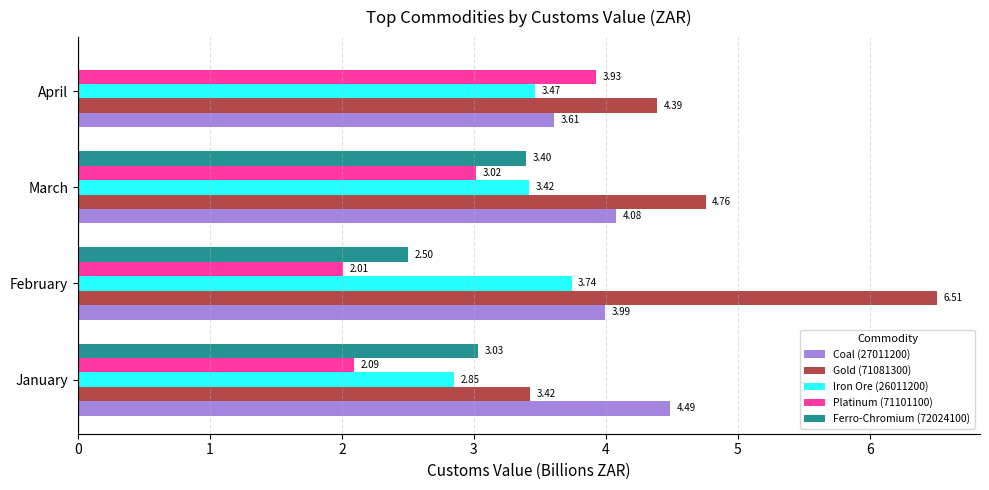

At which label is Iron Ore (26011200) closest to 3?

January